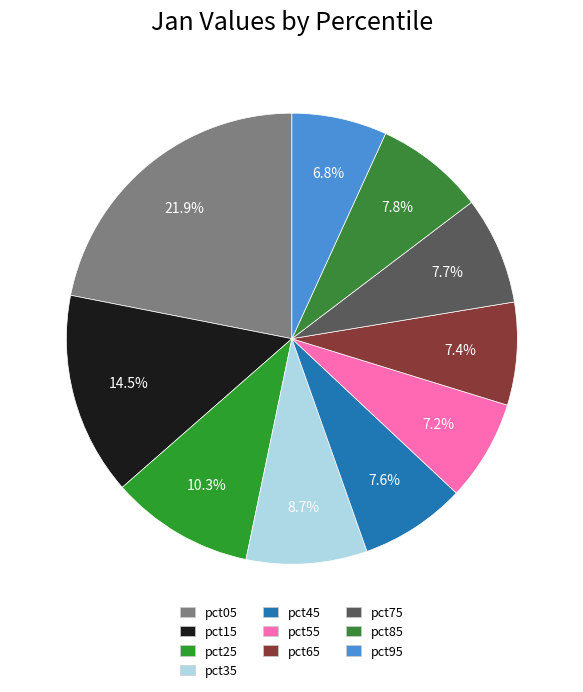

Does any single category account for the majority?

No